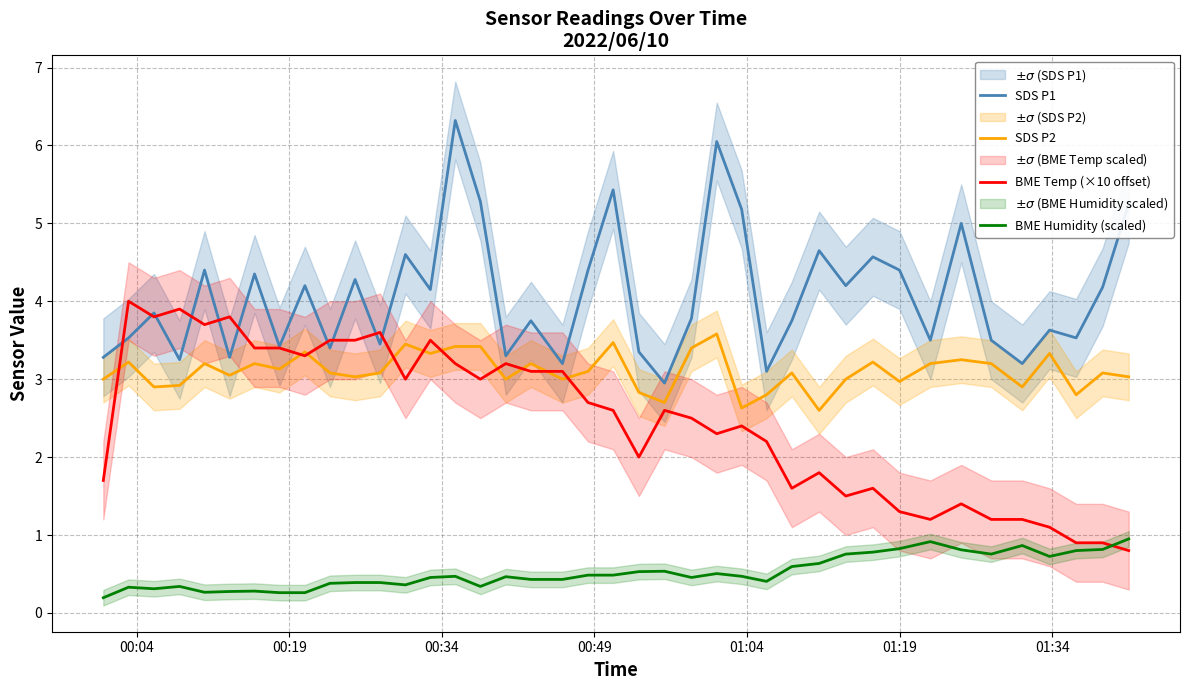

True or false: SDS P2 and BME Humidity (scaled) cross at least once.

False